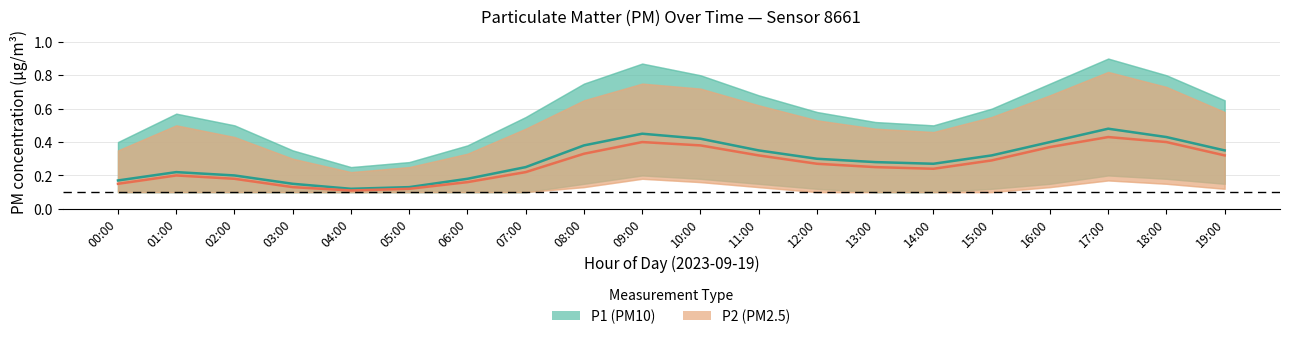

True or false: P1 (PM10) and P2 (PM2.5) cross at least once.

False